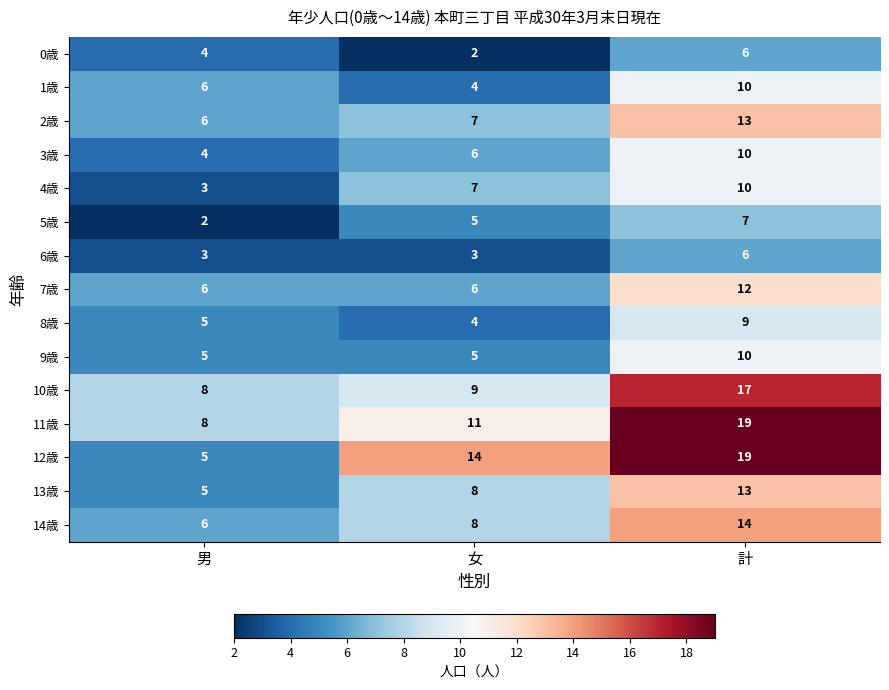

How many 13歳 values are between 5 and 13?

3